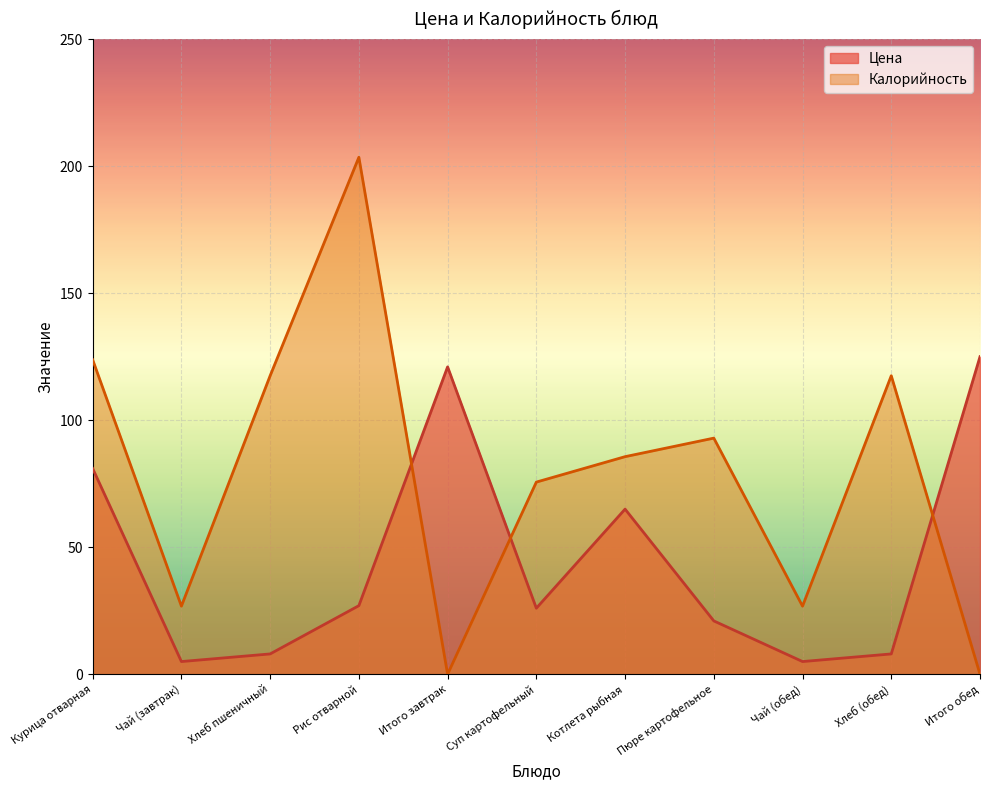

Count the number of data series in this chart.

2